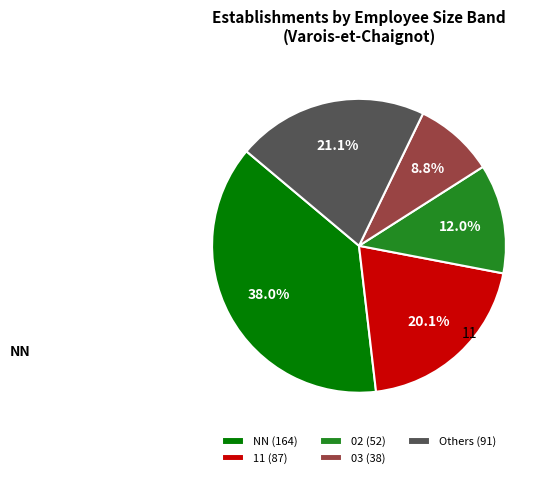

How many segments does this pie chart have?

5